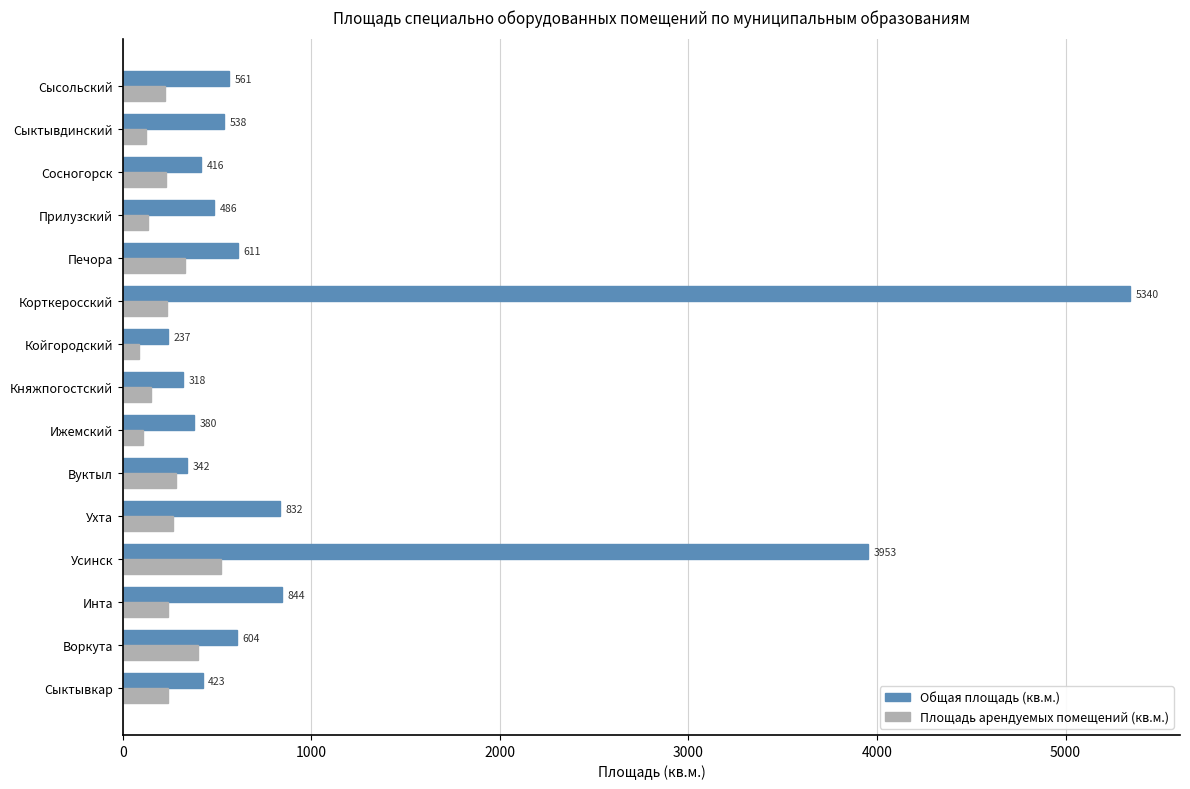

List the labels in order of Общая площадь (кв.м.) value, smallest first.

Койгородский, Княжпогостский, Вуктыл, Ижемский, Сосногорск, Сыктывкар, Прилузский, Сыктывдинский, Сысольский, Воркута, Печора, Ухта, Инта, Усинск, Корткеросский